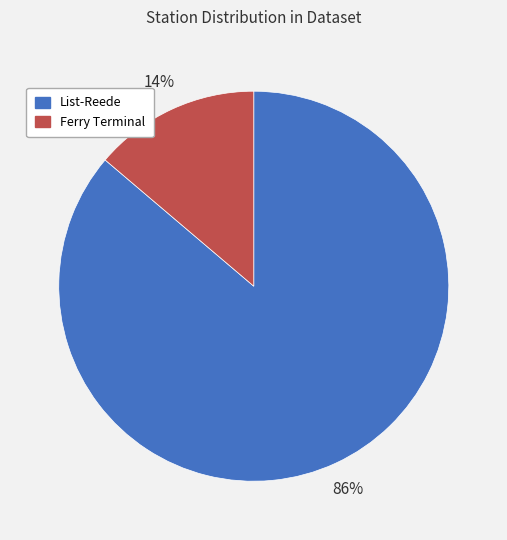

Combined, do Ferry Terminal and List-Reede account for over 50%?

Yes